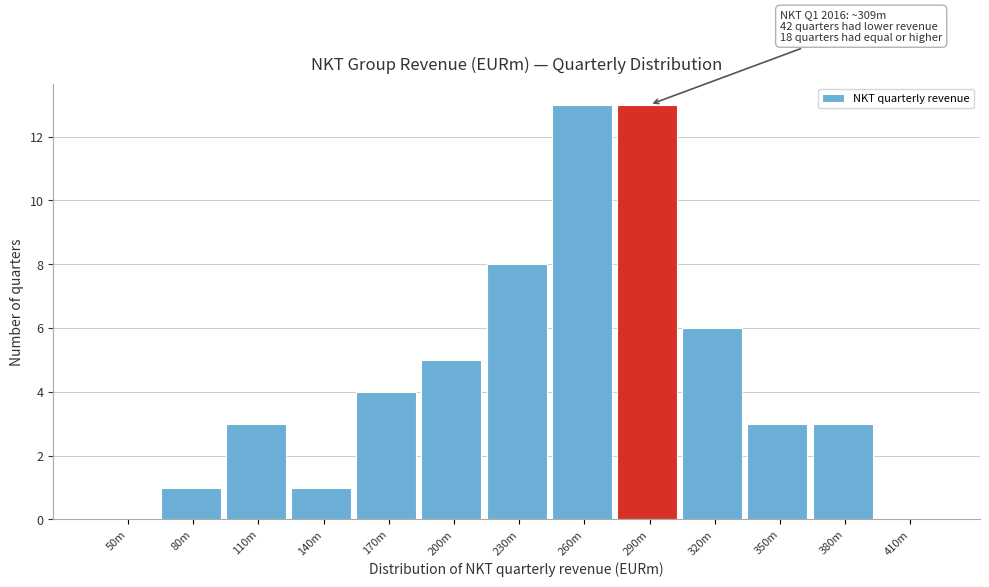

Reading left to right, transcribe all the data shown in this chart.

50m=0	80m=1	110m=3	140m=1	170m=4	200m=5	230m=8	260m=13	290m=13	320m=6	350m=3	380m=3	410m=0